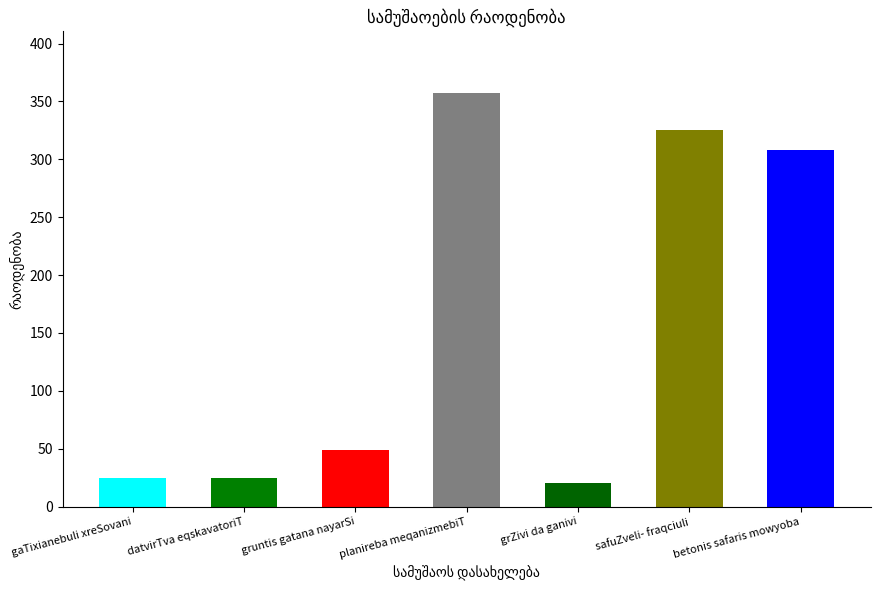

Is it true that the value at safuZveli- fraqciuli is 325.0?

True